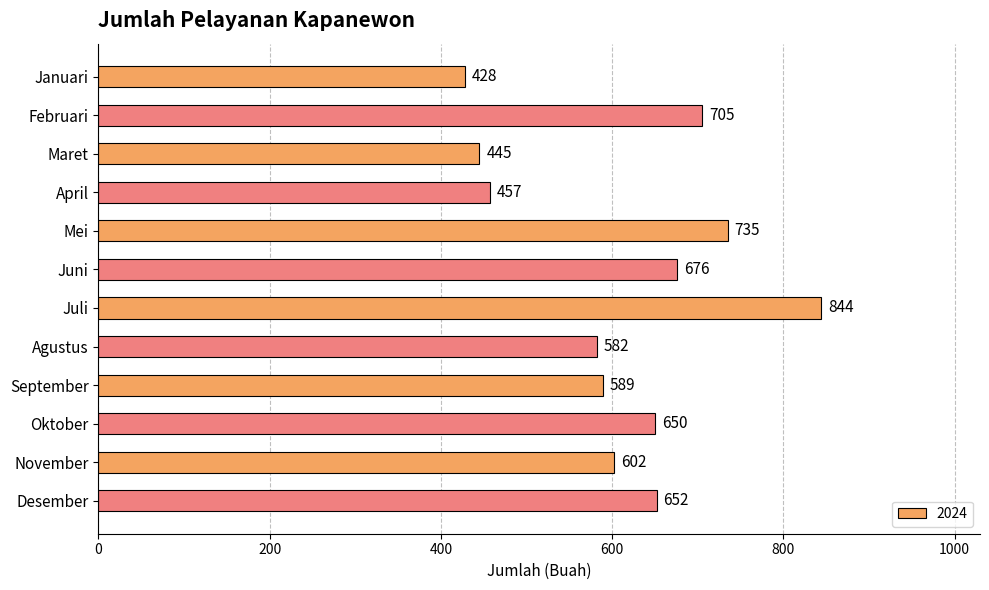

Are the bars grouped side by side (vs. stacked)?

No